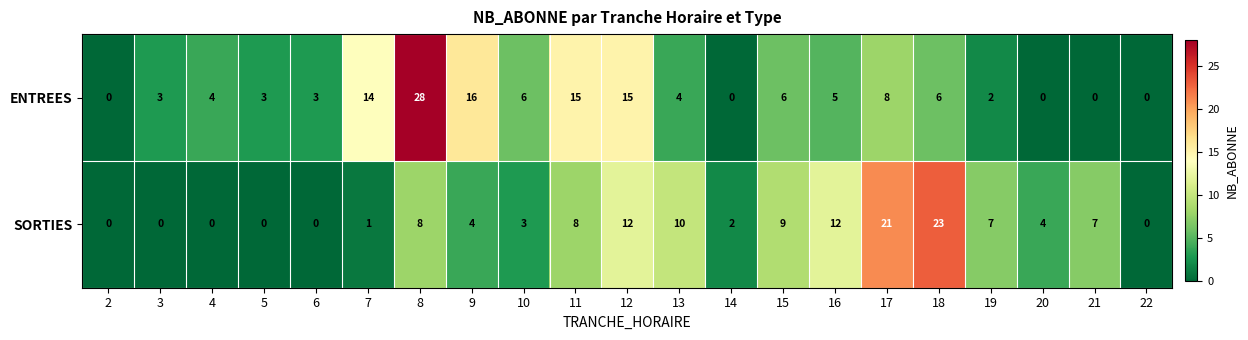

Where is ENTREES nearest to the value 14?

7